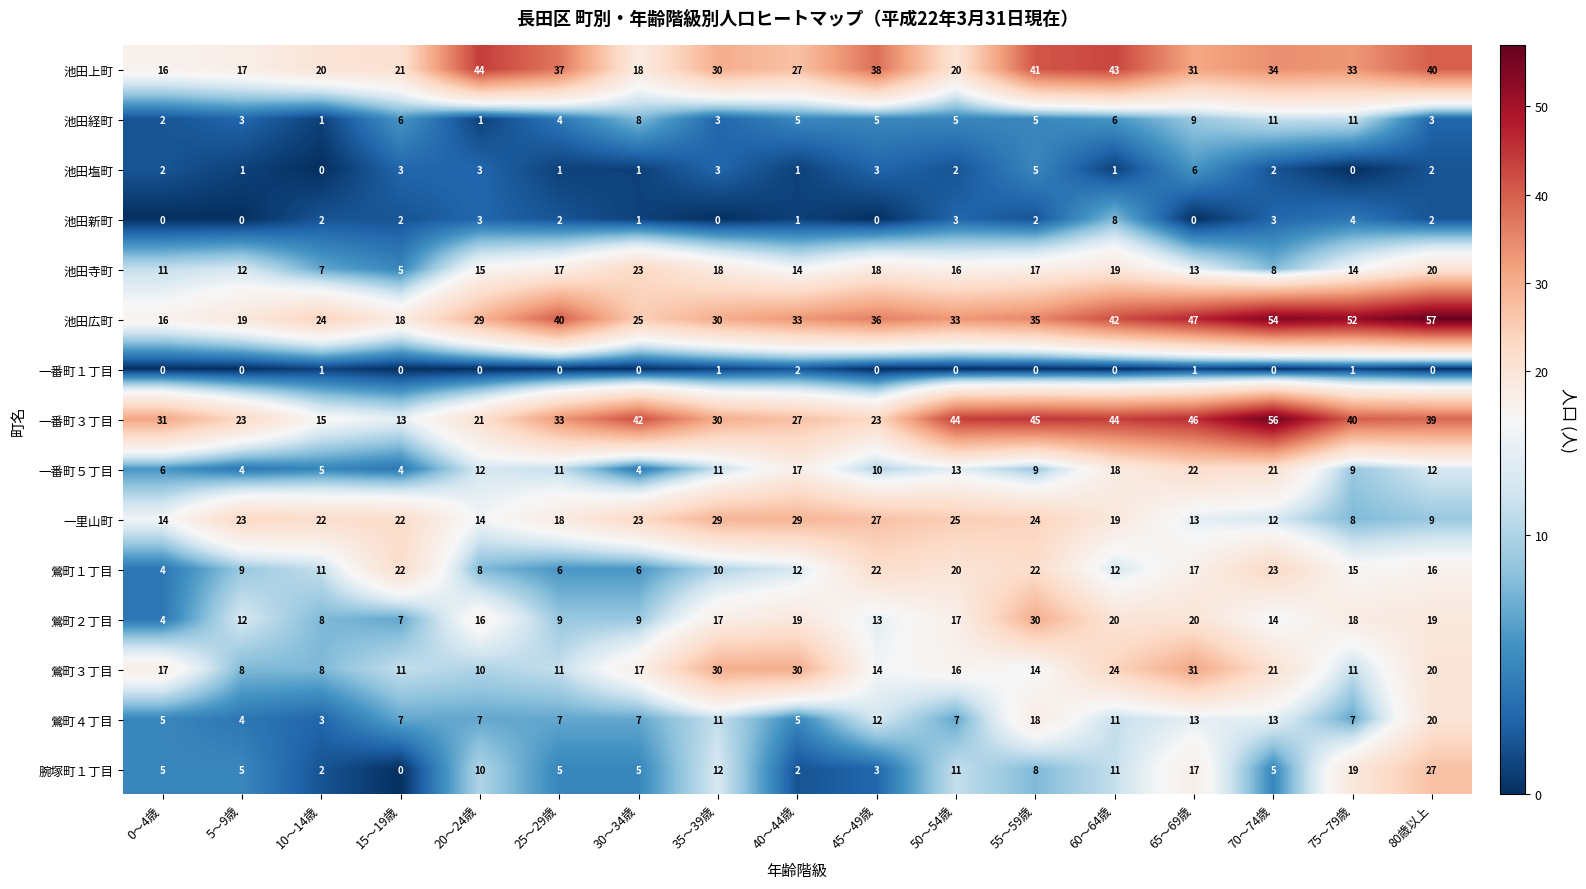

At which category does the chart reach its peak across all series?

80歳以上